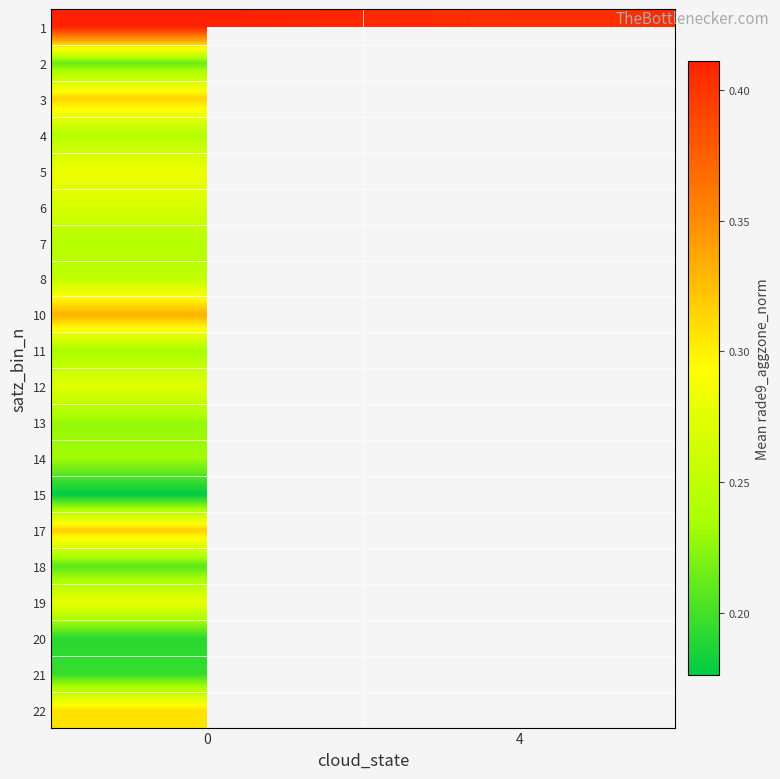

At how many categories does at least one series exceed 0?

2